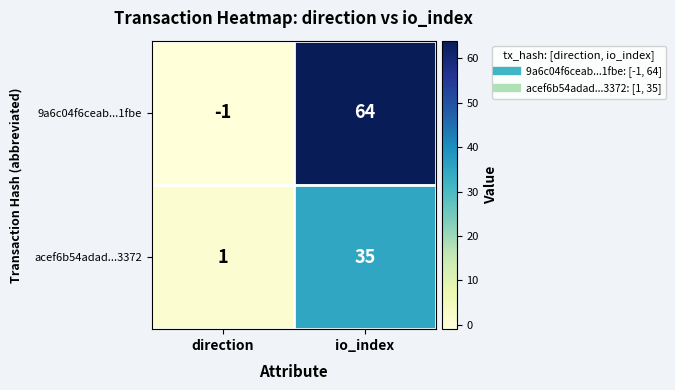

How many distinct data groups are displayed?

2